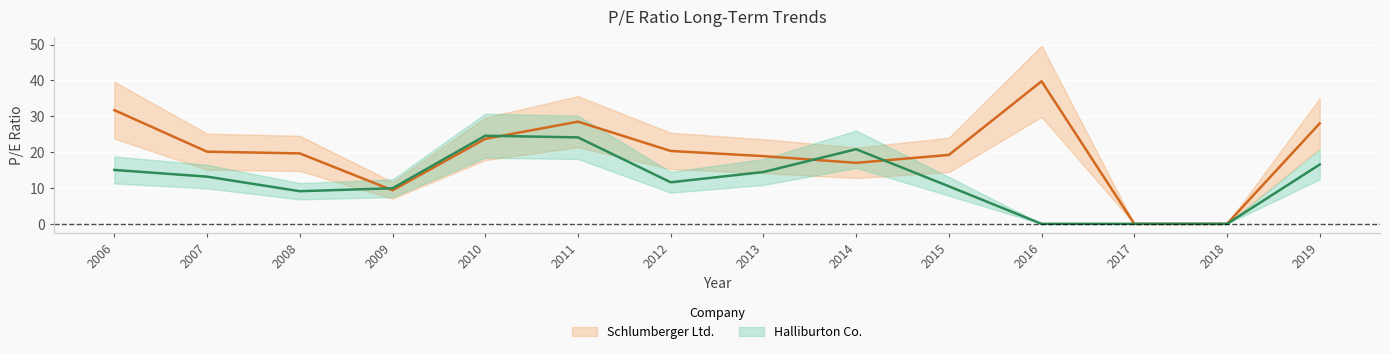

How many interior local valleys does the Schlumberger Ltd. series have?

2